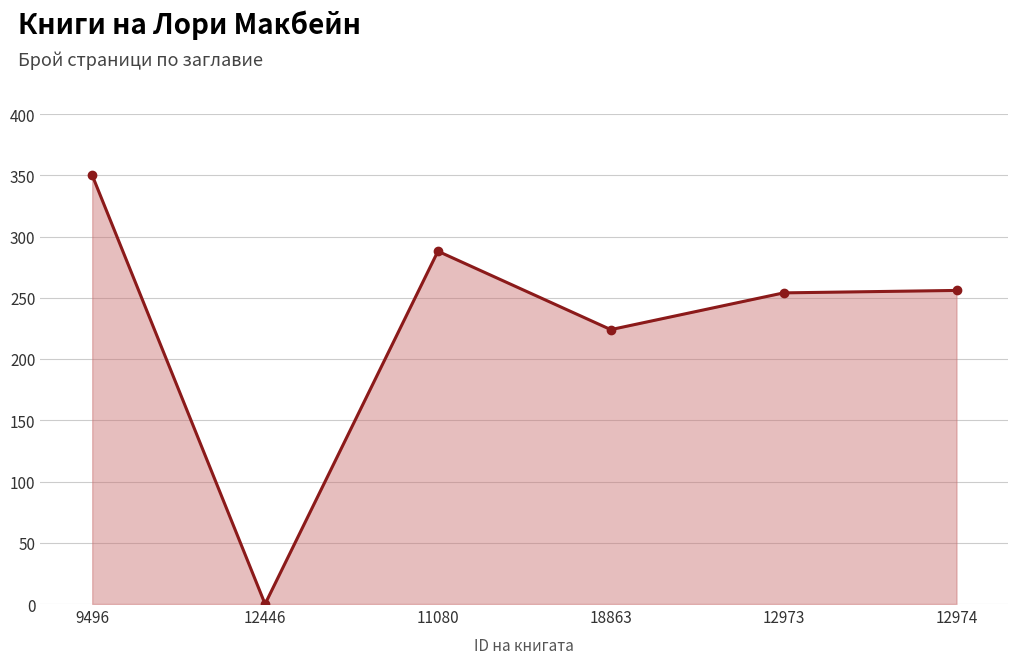

How many categories are shown in the chart?

6